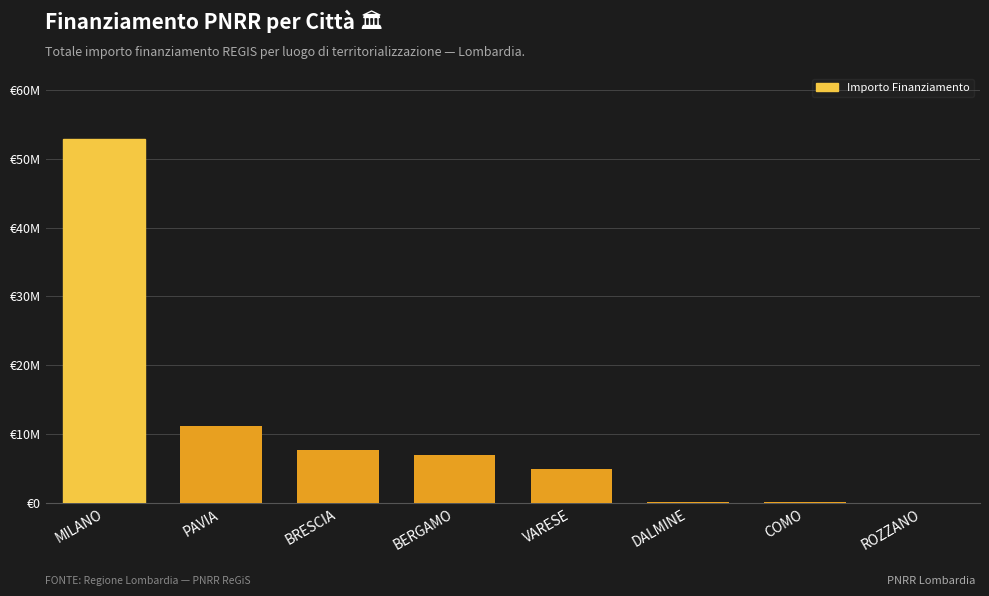

The chart shows a value of 7212174.9 at VARESE. True or false?

False